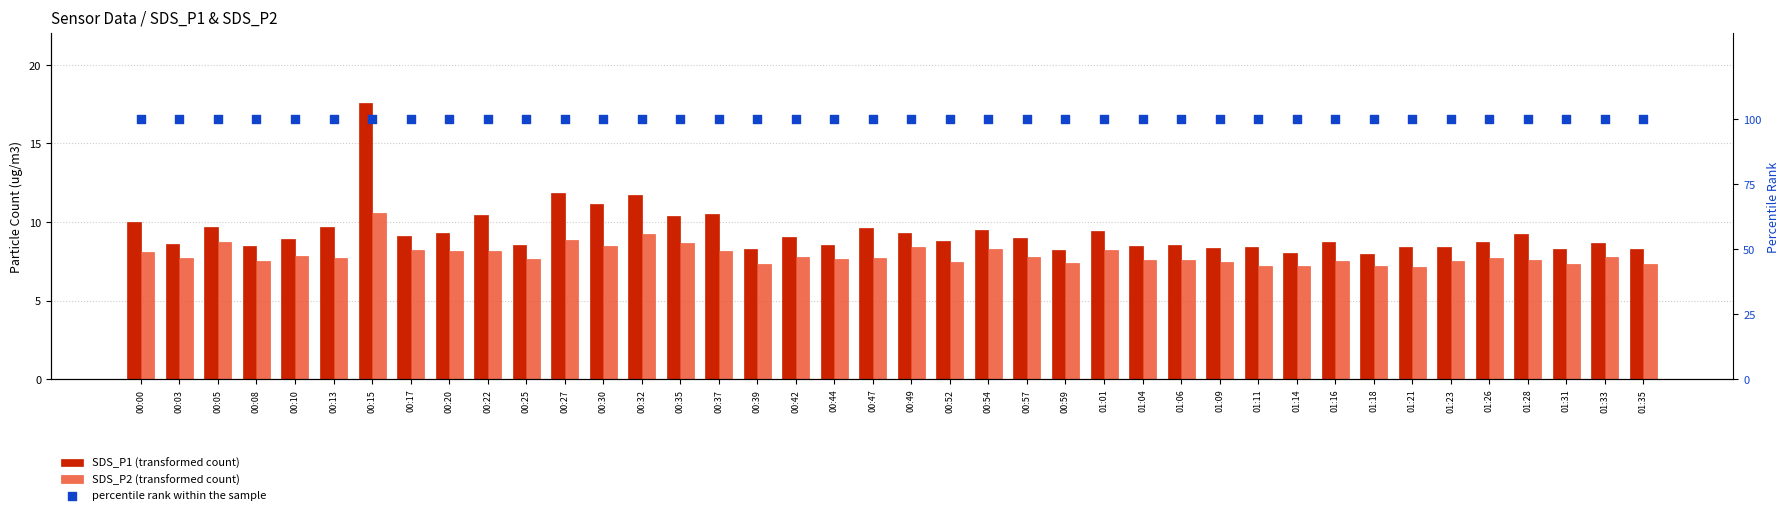

What are all the series names shown in the legend?

SDS_P1 (transformed count), SDS_P2 (transformed count), percentile rank within the sample